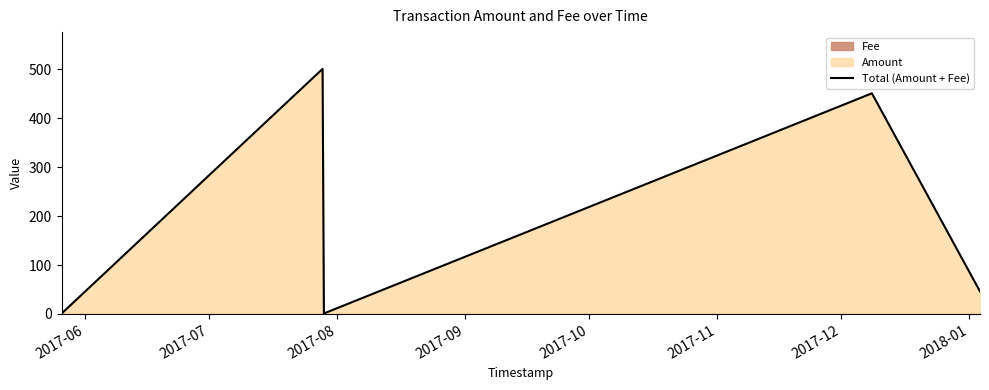

Between 2017-06 and 2017-09, which is larger?

2017-06